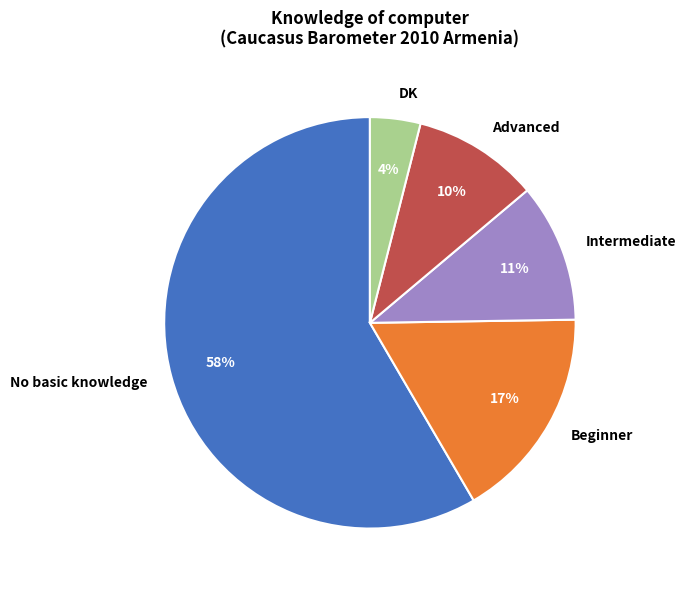

Which has a higher value, Advanced or Beginner?

Beginner